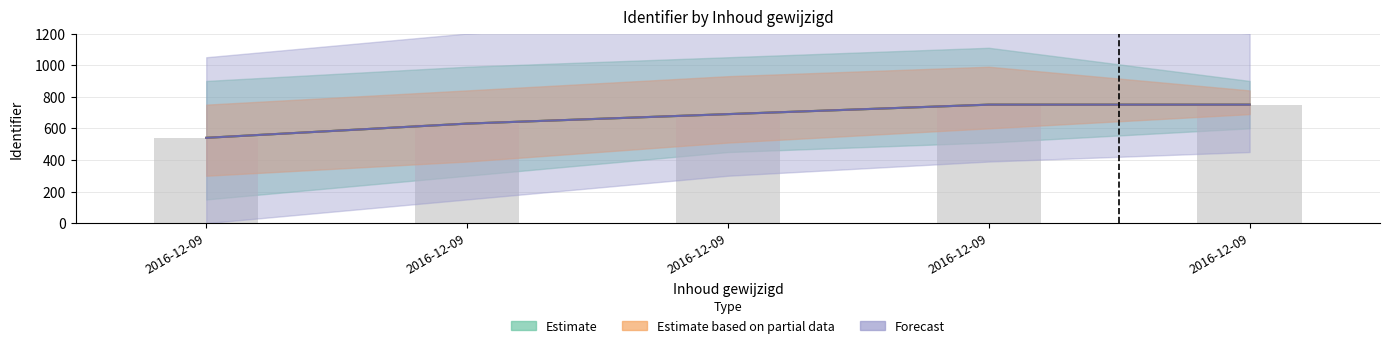

What is the difference between the second highest and second lowest values in the Forecast series?

120